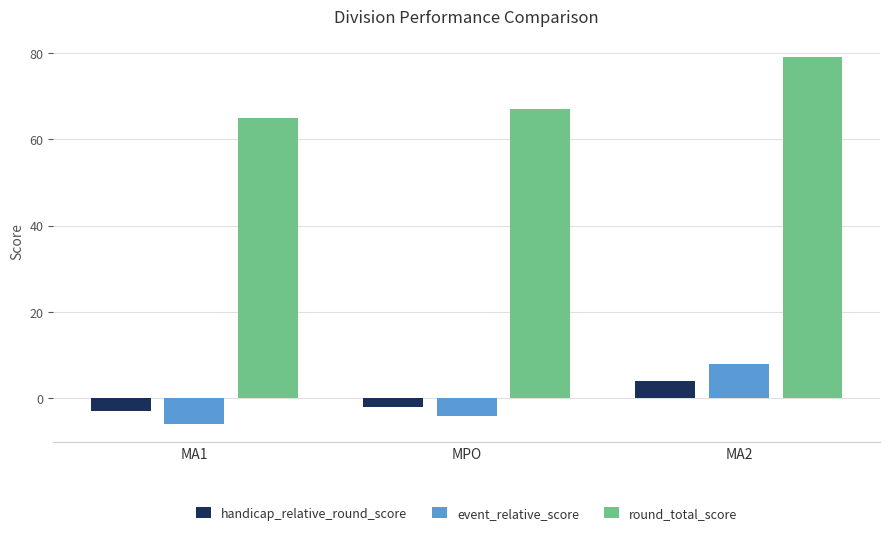

What is the difference between the maximum and minimum values in the event_relative_score series?

14